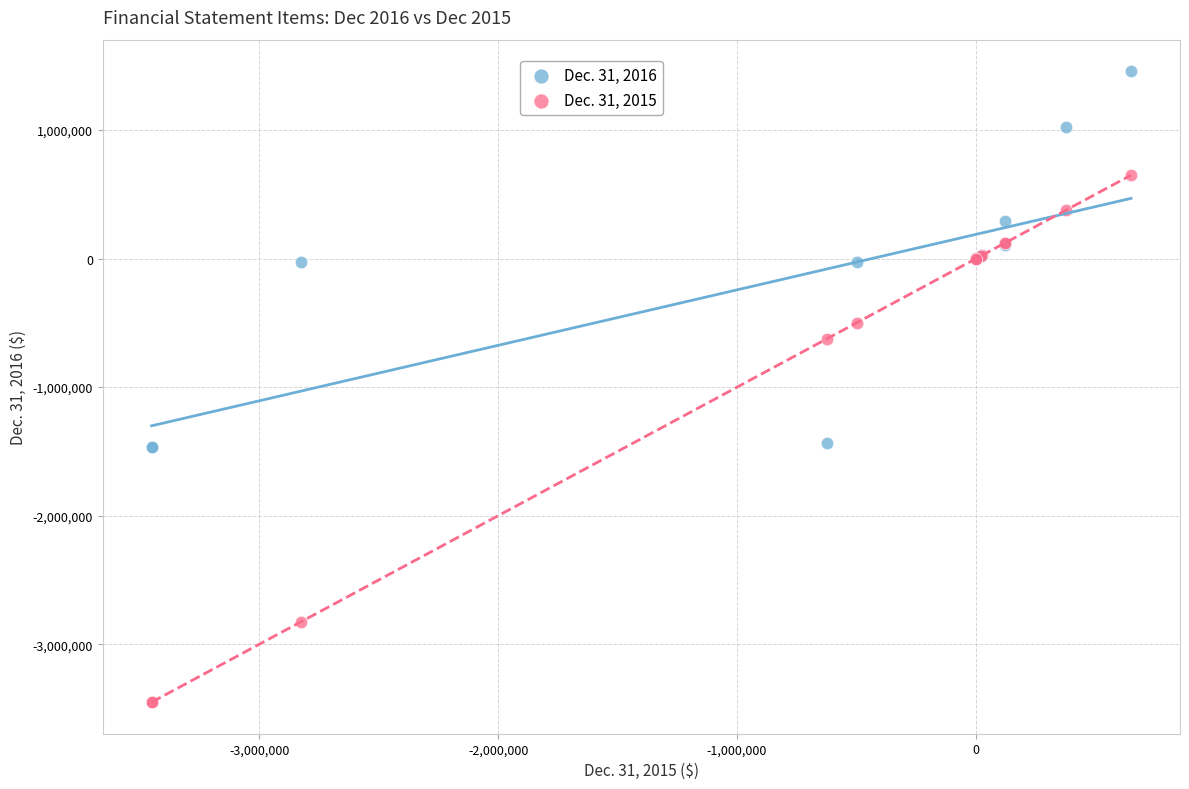

Across all series, what Y value is closest to -996600?

-624700